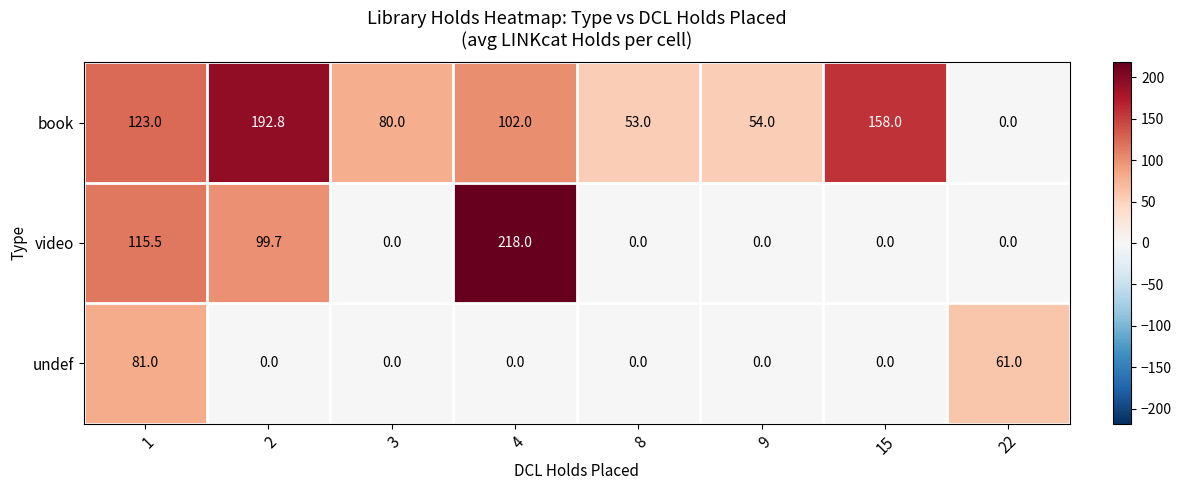

Count the number of categories in the chart.

8